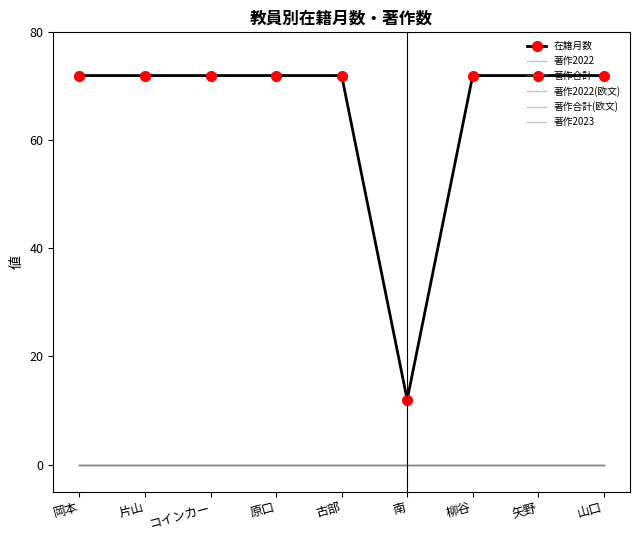

List the labels in order of 著作2023 value, largest first.

岡本, 片山, コインカー, 原口, 古部, 南, 柳谷, 矢野, 山口